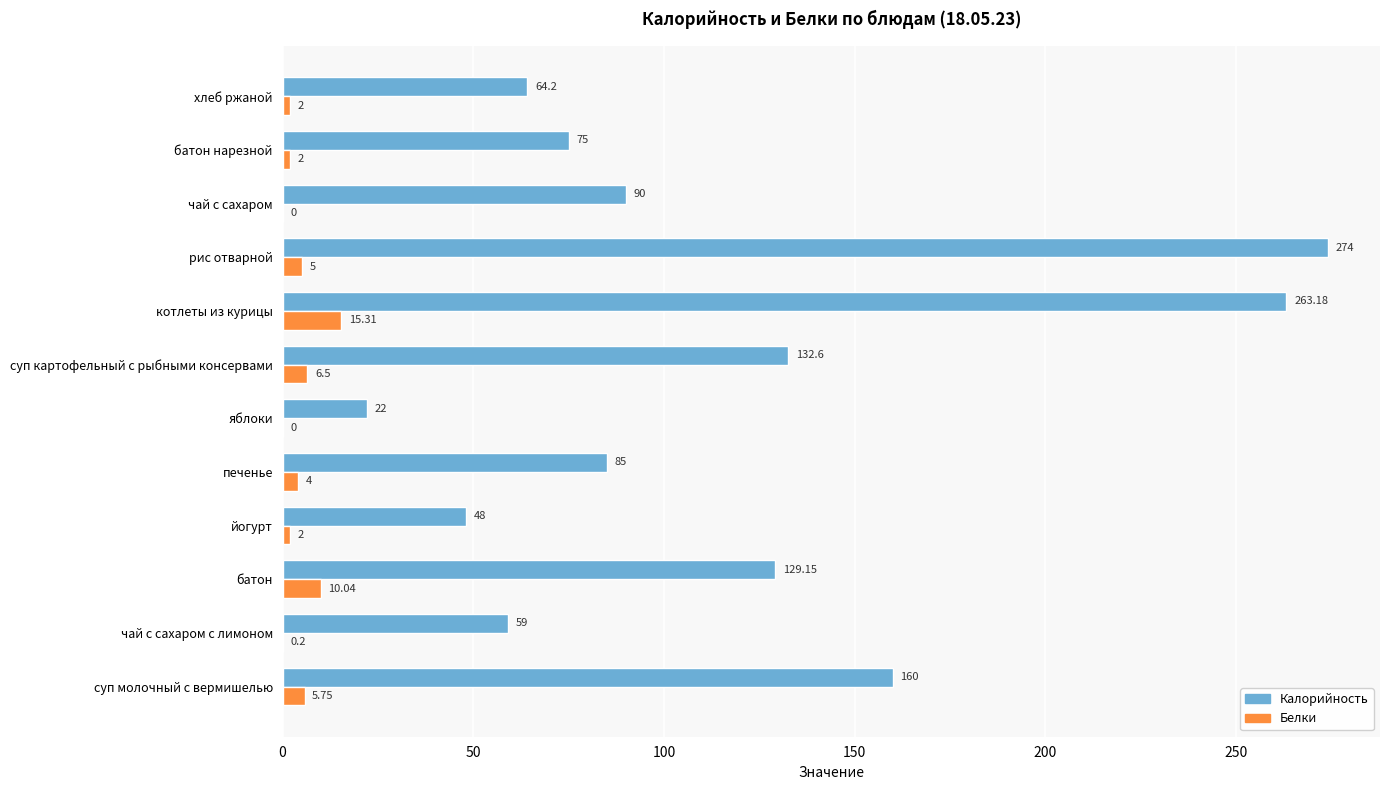

Which series has the largest total across all categories?

Калорийность